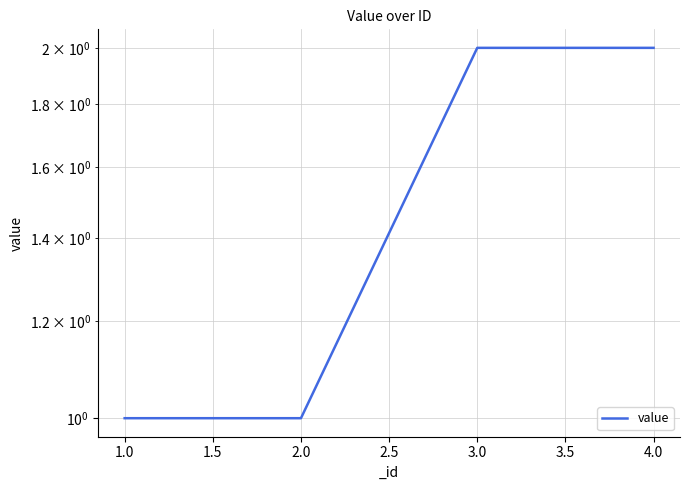

What is the difference between the maximum and minimum values?

1